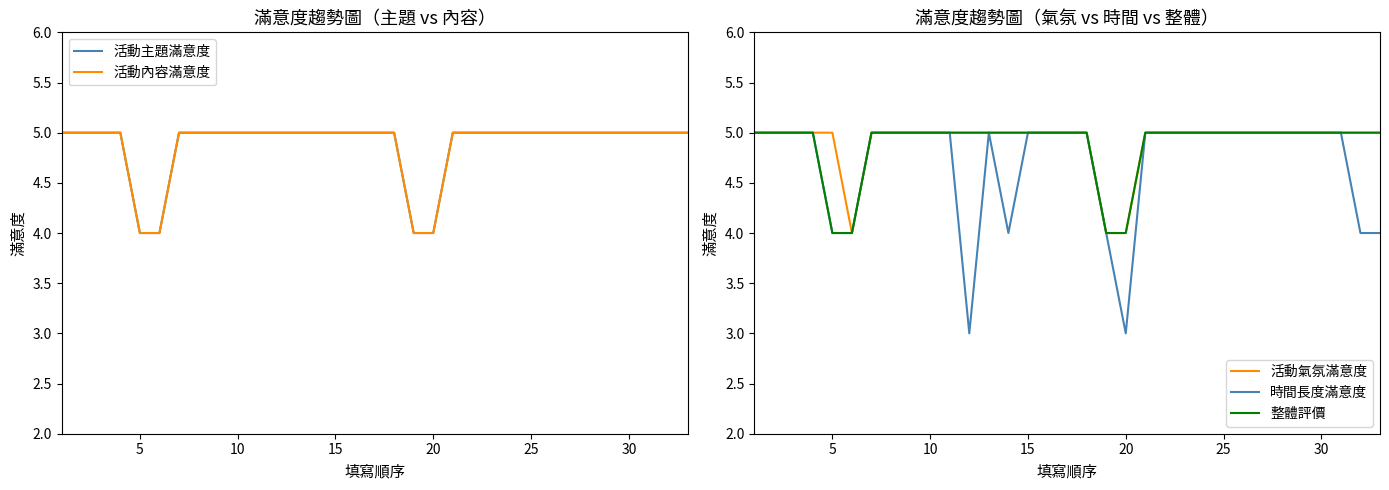

Is it true that 整體評價 equals 7 at 5?

False